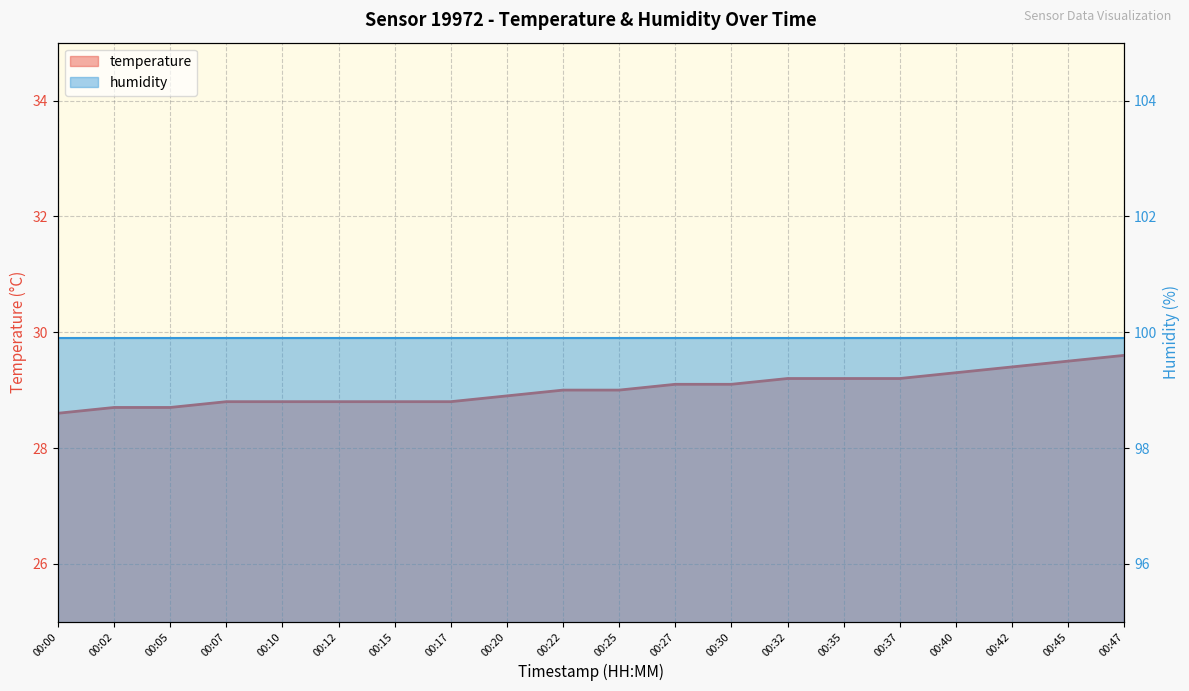

Count the number of categories in the chart.

20